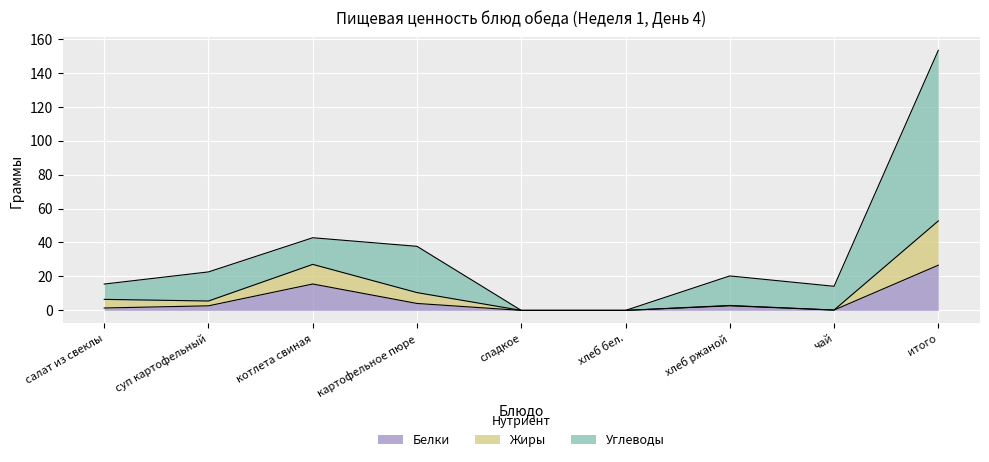

What is the highest value of the Белки series?

26.6